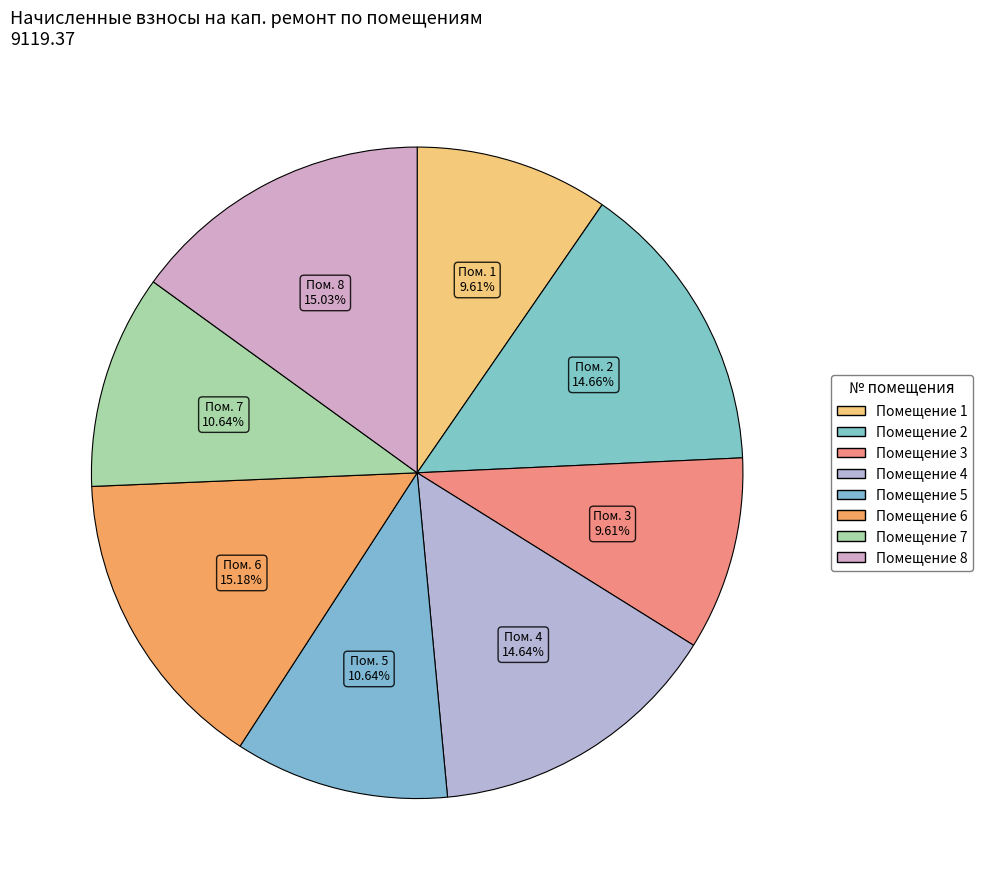

Count the number of slices in the pie.

8